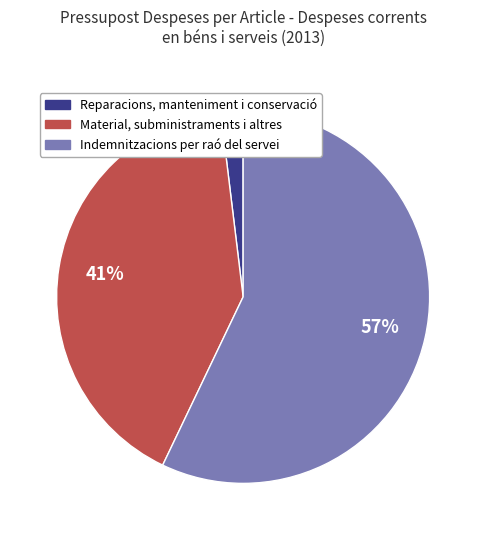

To the nearest percent, what is the difference between the largest and smallest slice percentages?

55%